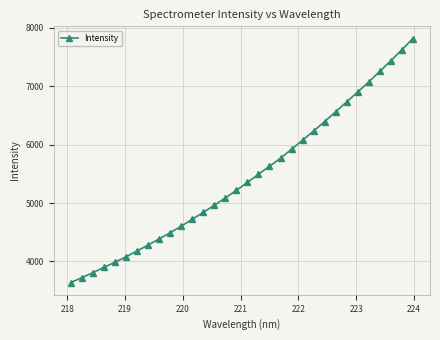

What is the average value?

5441.9